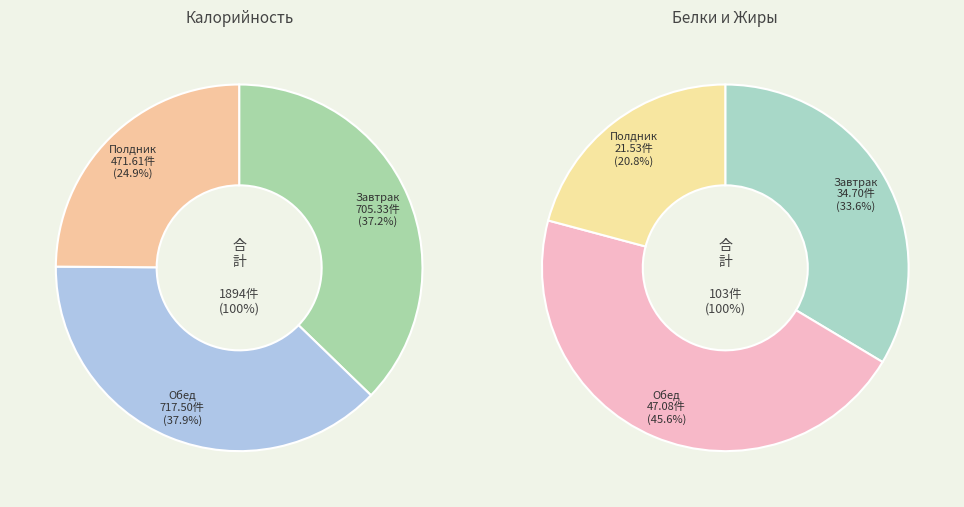

How many slices are in this pie chart?

3